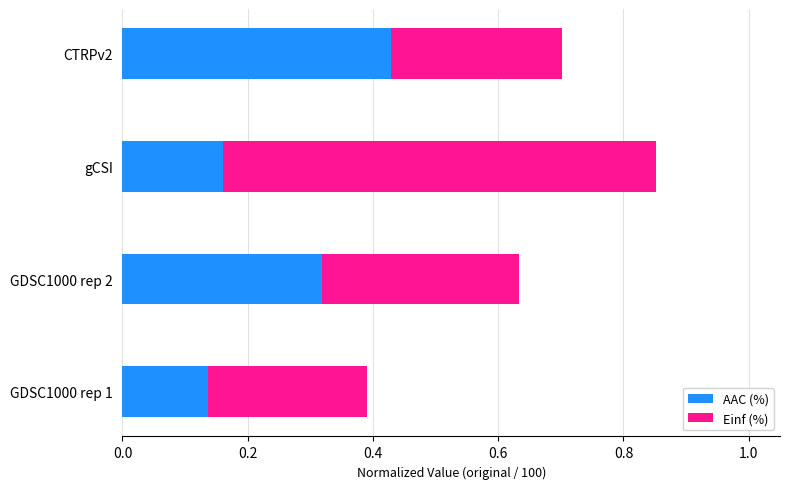

At which category is the sum across all series the highest?

gCSI